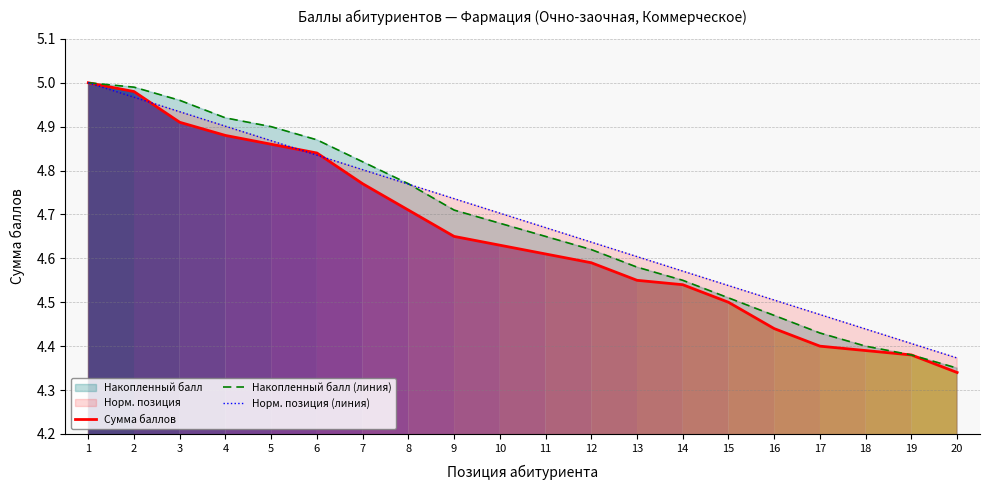

True or false: Норм. позиция (линия) has more than 1 interior local peaks.

False